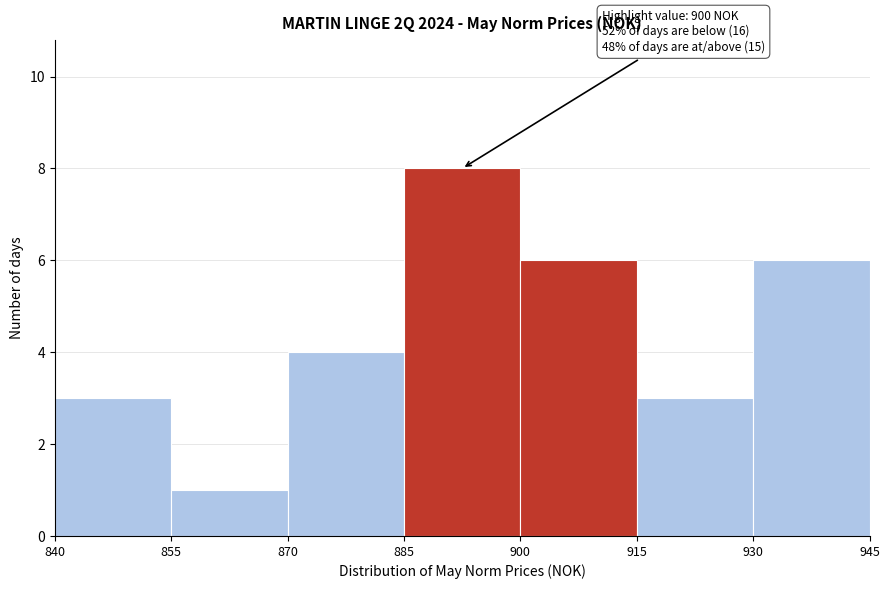

Which range on the x-axis has the tallest bar?

885 to 900